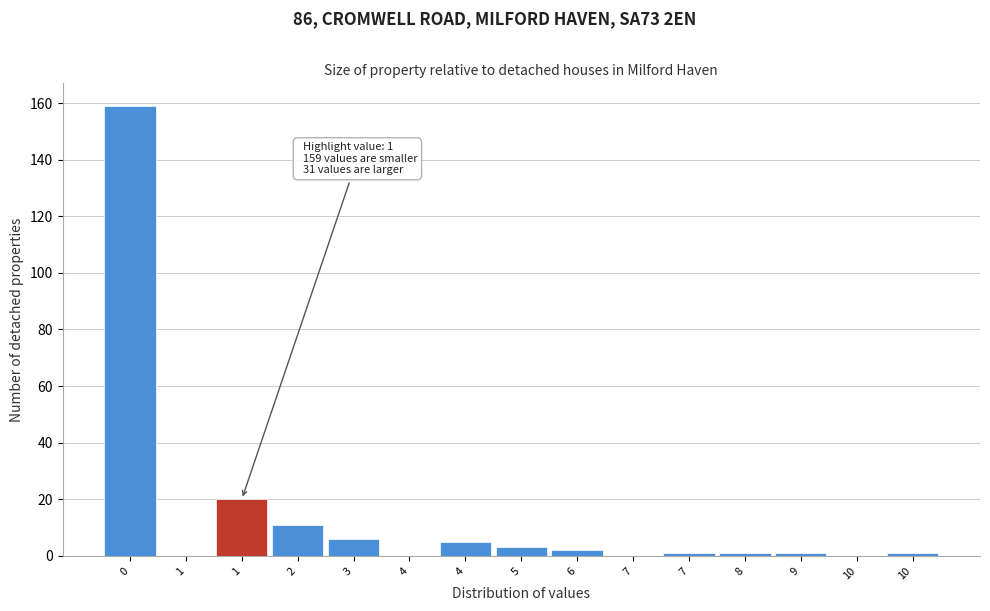

Count the number of categories in the chart.

15